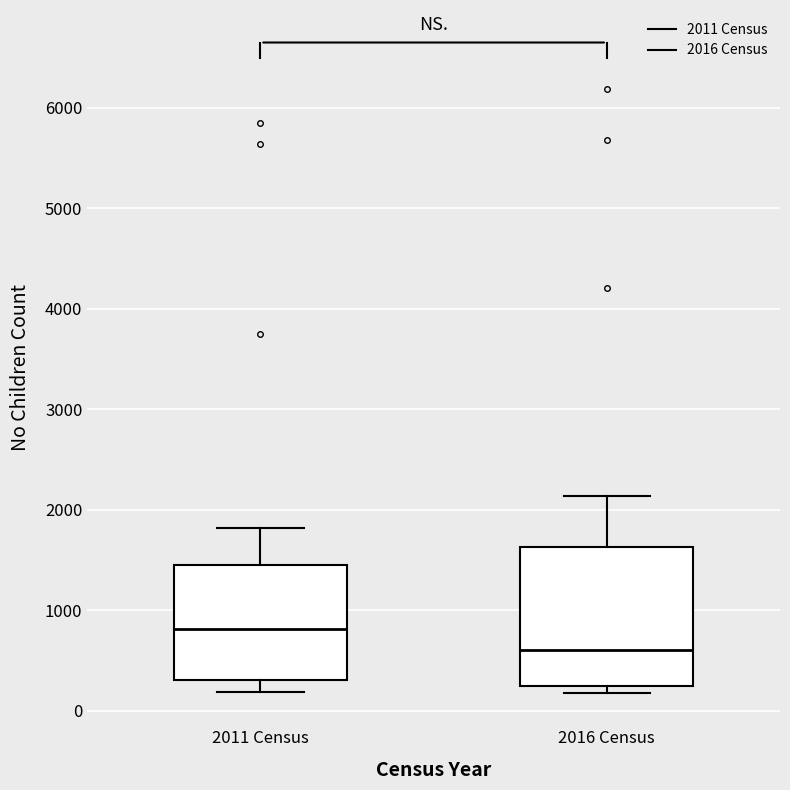

Where does the upper whisker of the box for 2011 Census end on the y-axis? The values are not printed on the chart, so give them approximately, as read against the axis.

1800